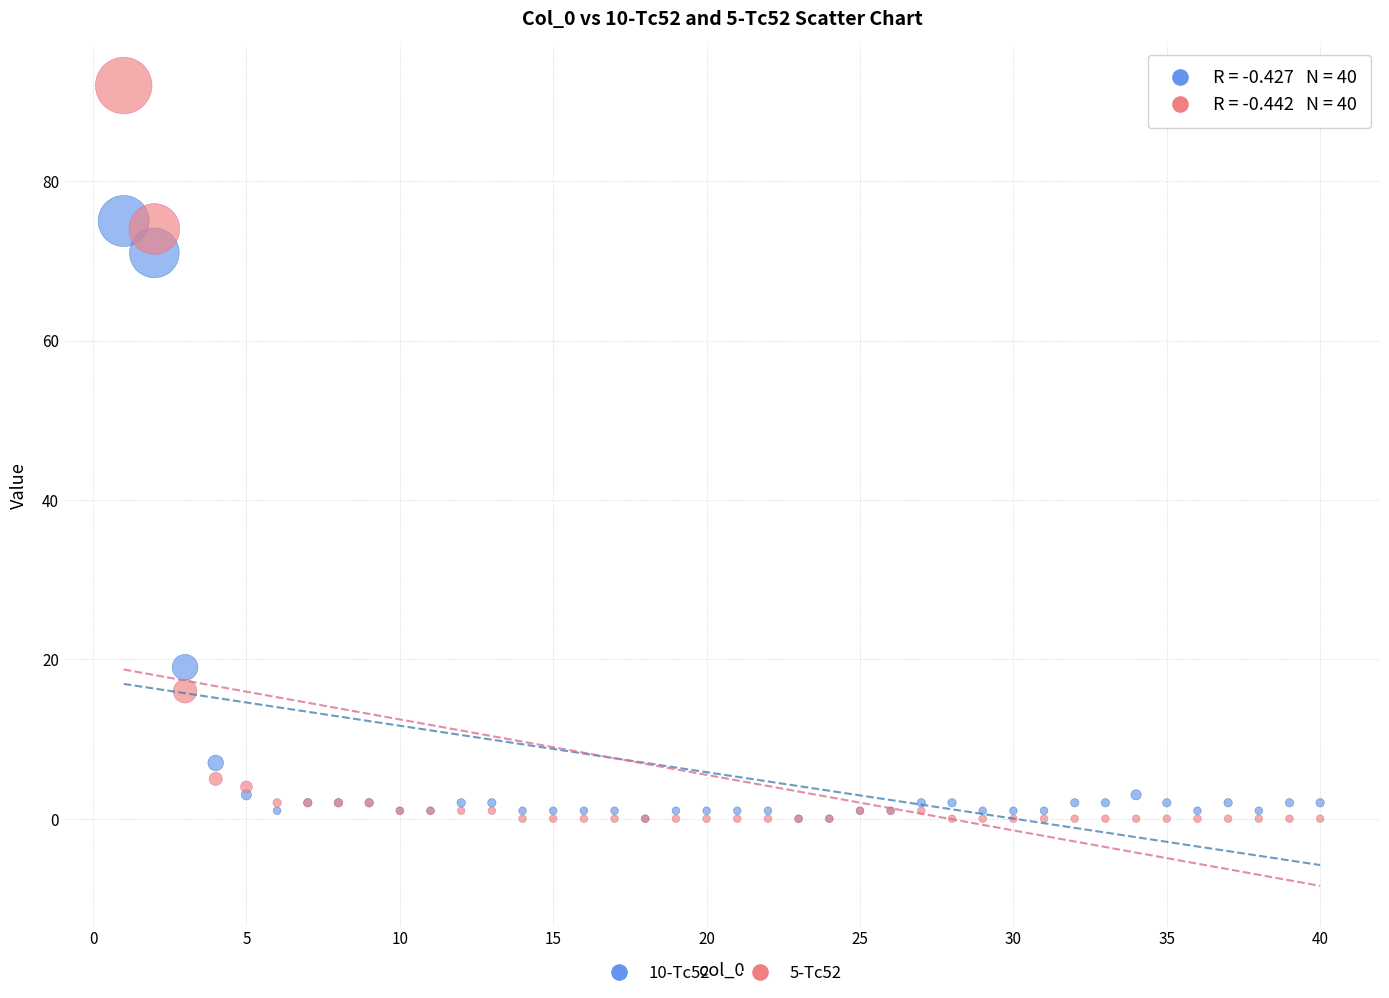

Across all series, what Y value is closest to 46?

71